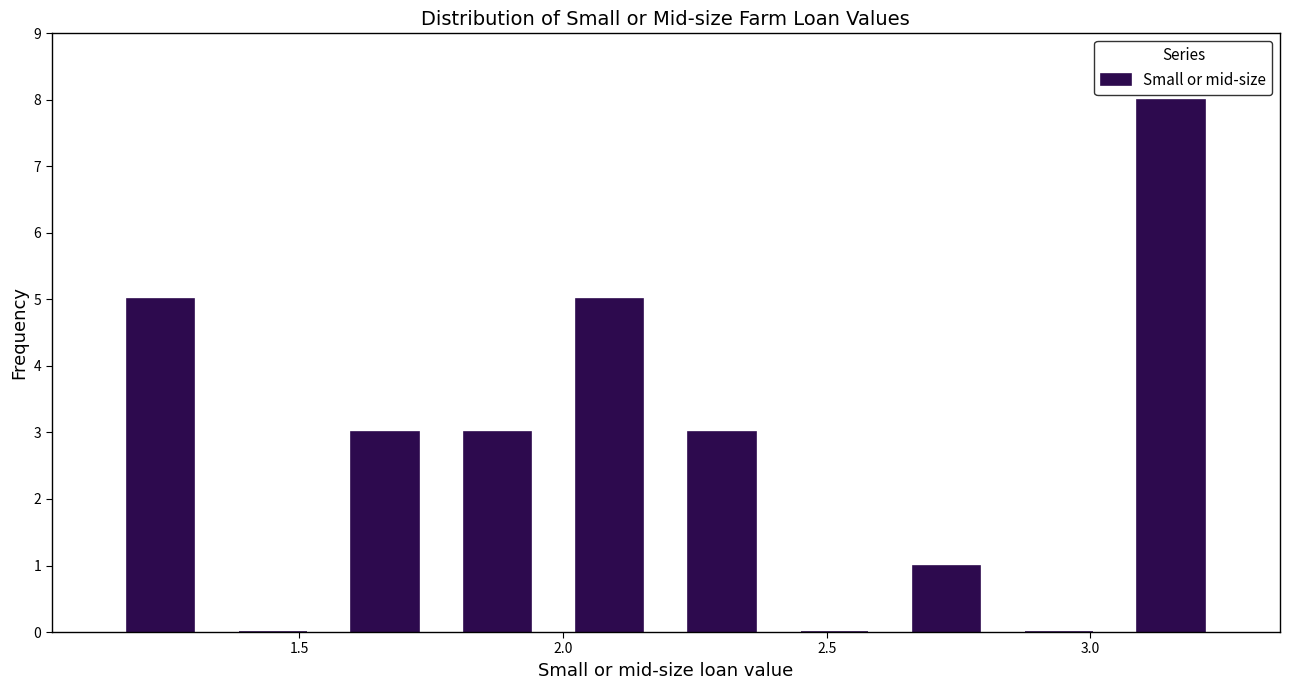

What is the height of the bar covering 1.75 to 2.00 on the x-axis? Neither the bar edges nor the heights are printed on the chart, so give them approximately, as read against the axes.

3